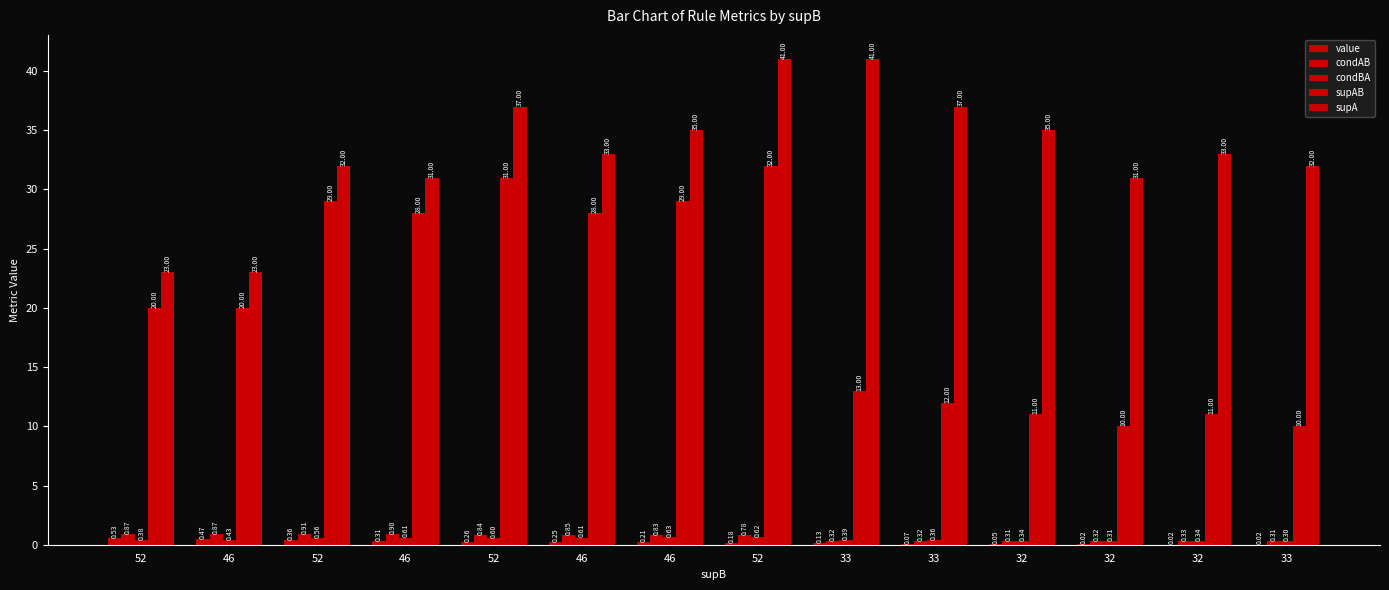

How many groups of bars are there?

14